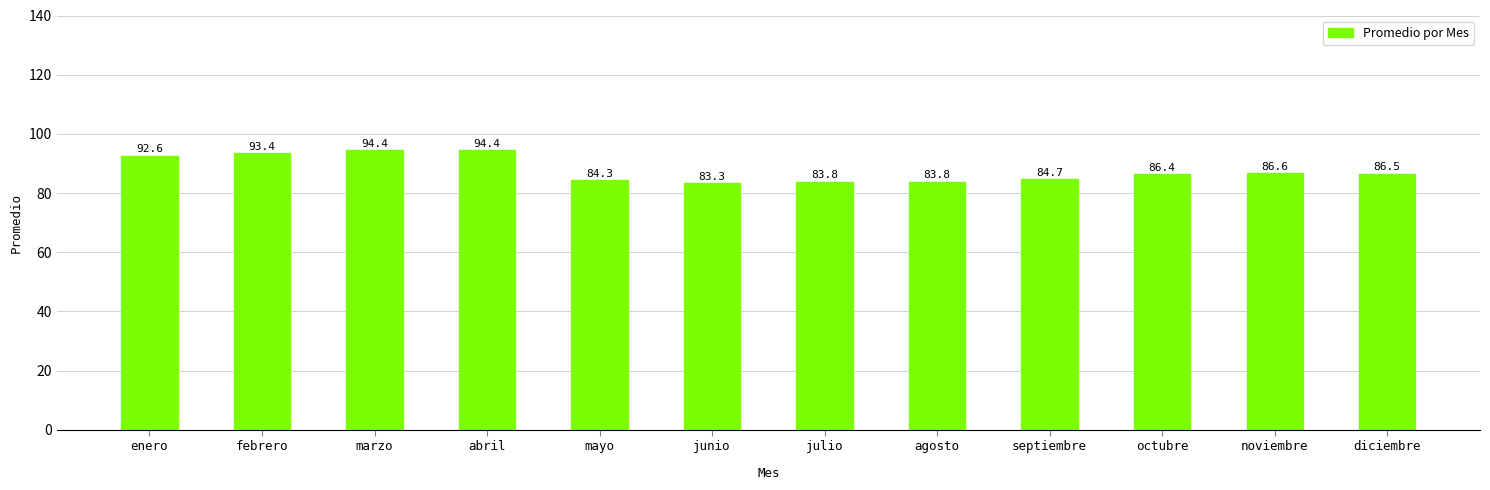

The value at junio is 45.7. True or false?

False